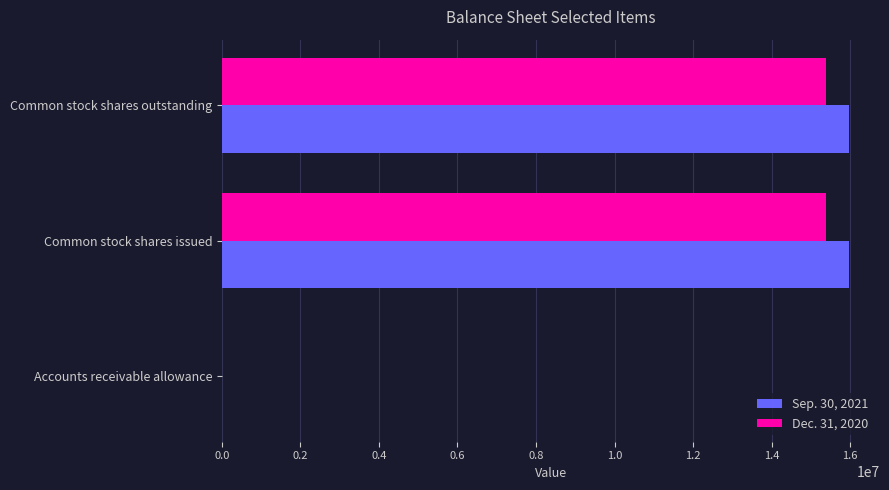

The value of Sep. 30, 2021 at Common stock shares outstanding is 24150059. True or false?

False